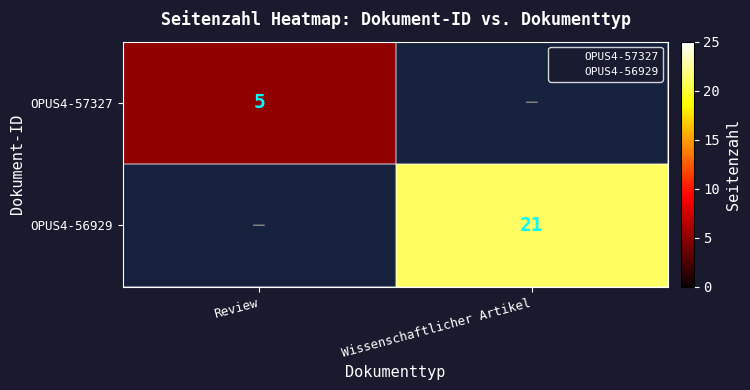

The value of OPUS4-57327 at Review is 5. True or false?

True